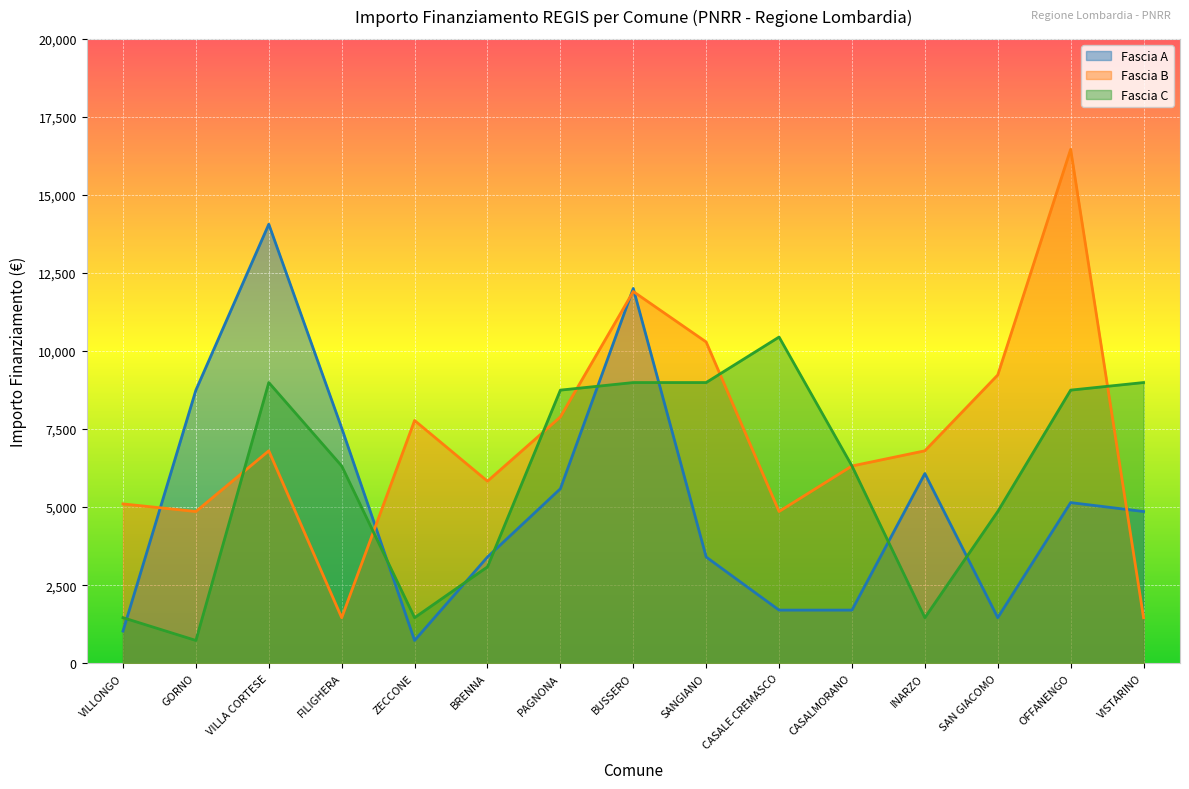

What is the total value across all series at CASALMORANO?

14337